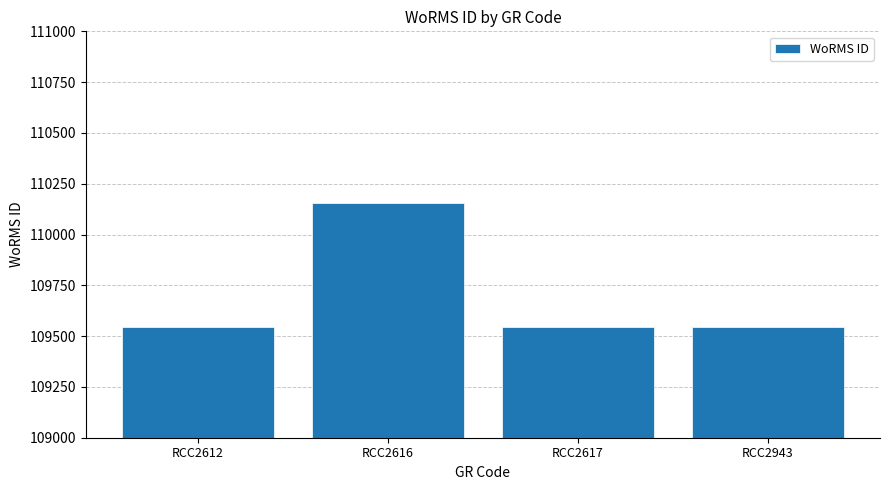

Approximately how many times larger is the value at RCC2943 compared to RCC2617?

1.0